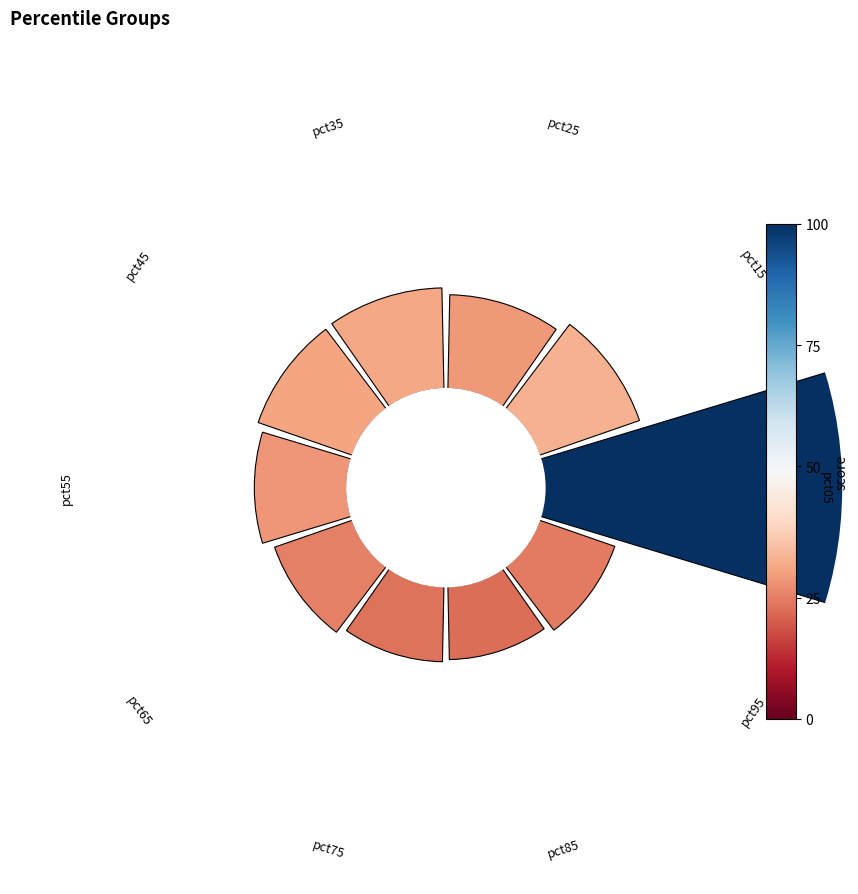

How many segments does this pie chart have?

10